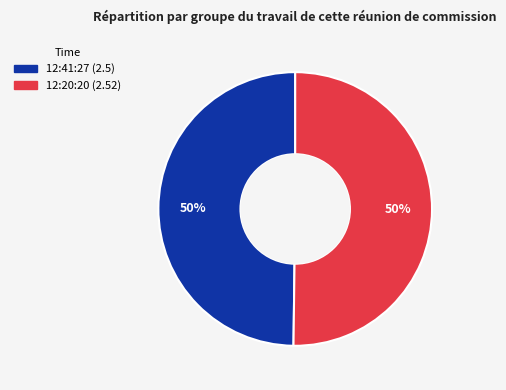

The 12:20:20 slice represents 50% of the pie. True or false?

True